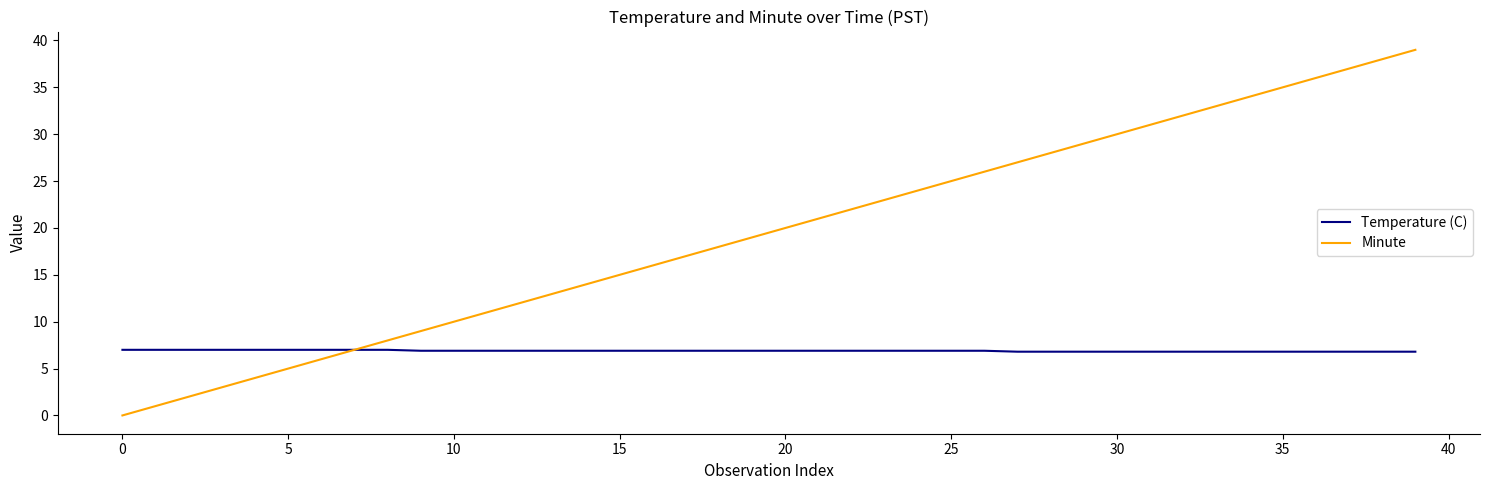

Which series has the largest range (max minus min)?

Minute